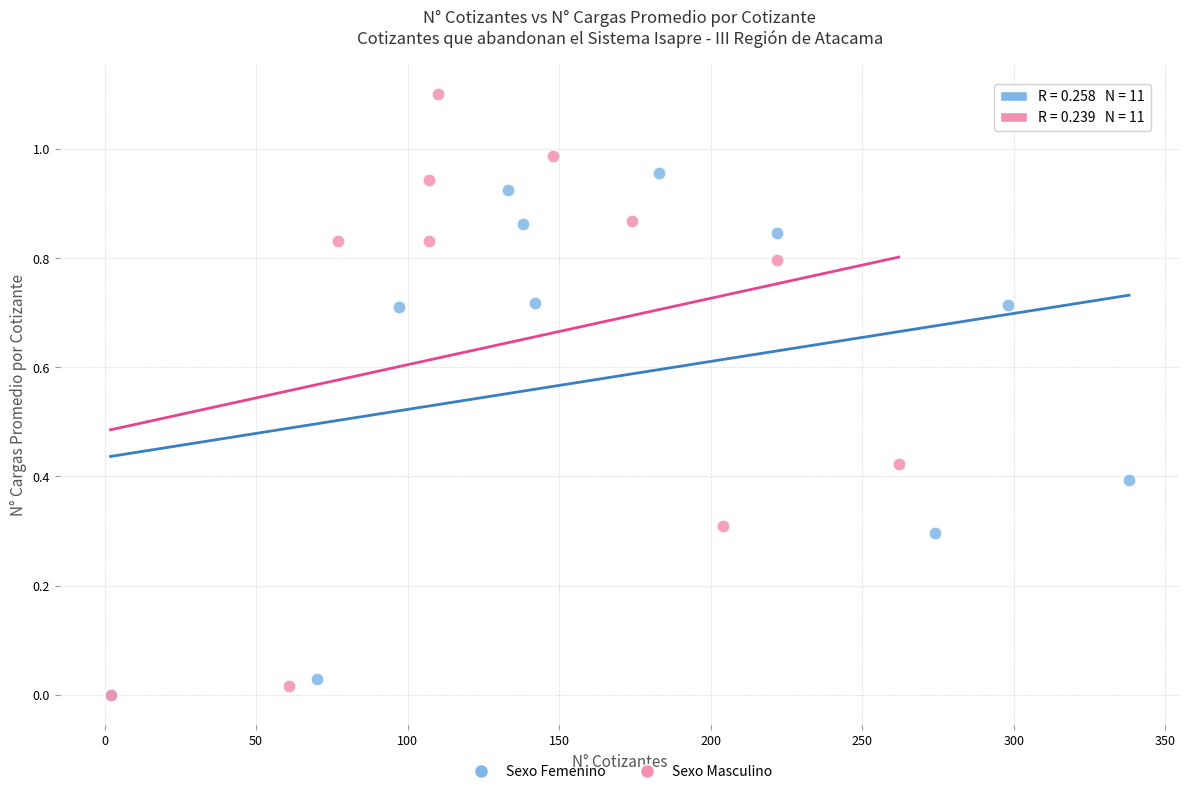

Which series has the widest spread of Y values?

Sexo Masculino